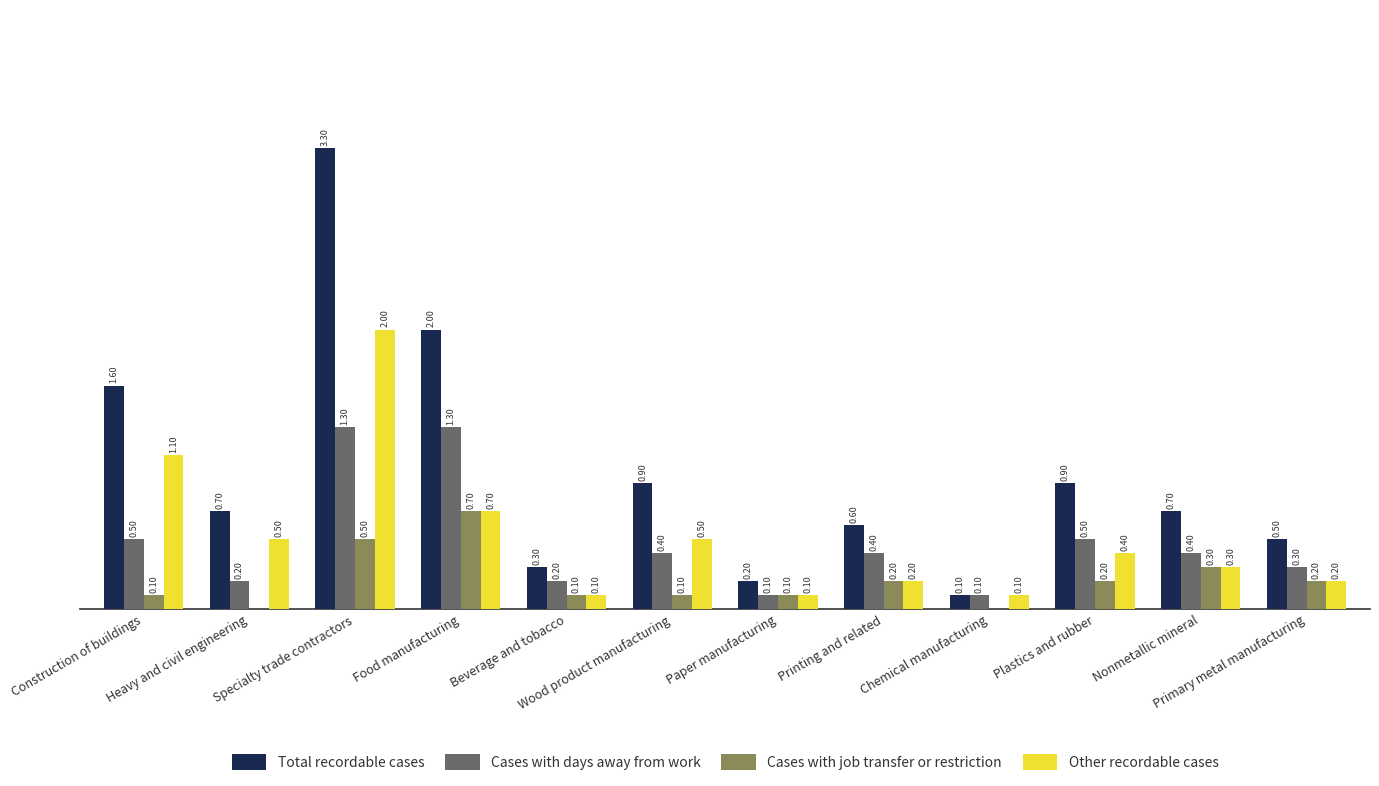

Which series has the largest total across all categories?

Total recordable cases